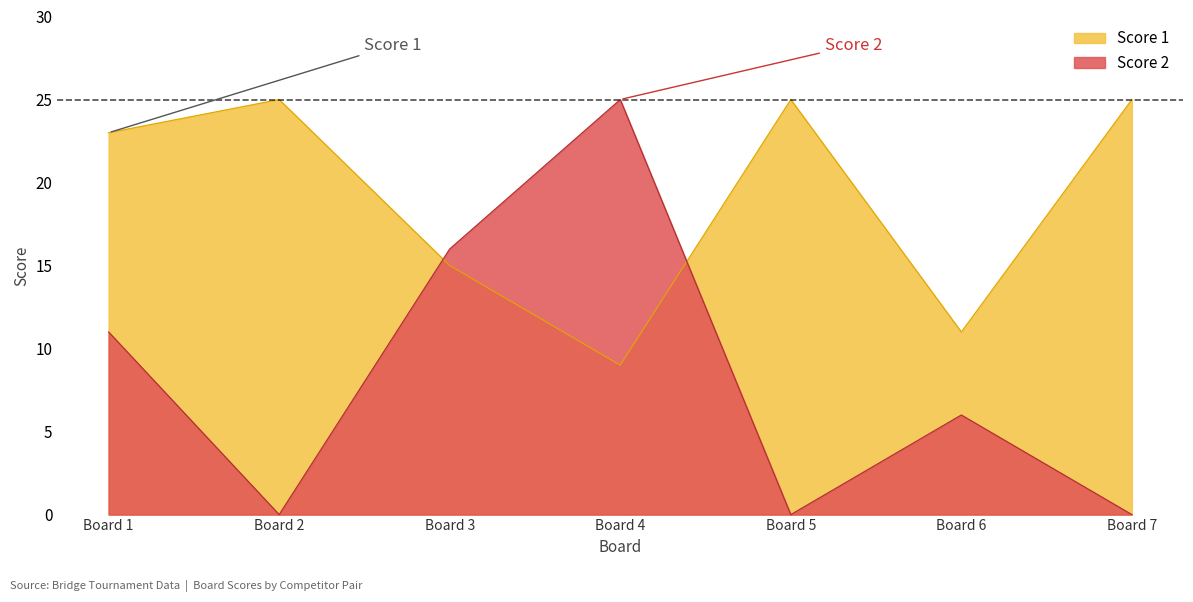

True or false: Score 1 has a value of 9 at Board 4.

True